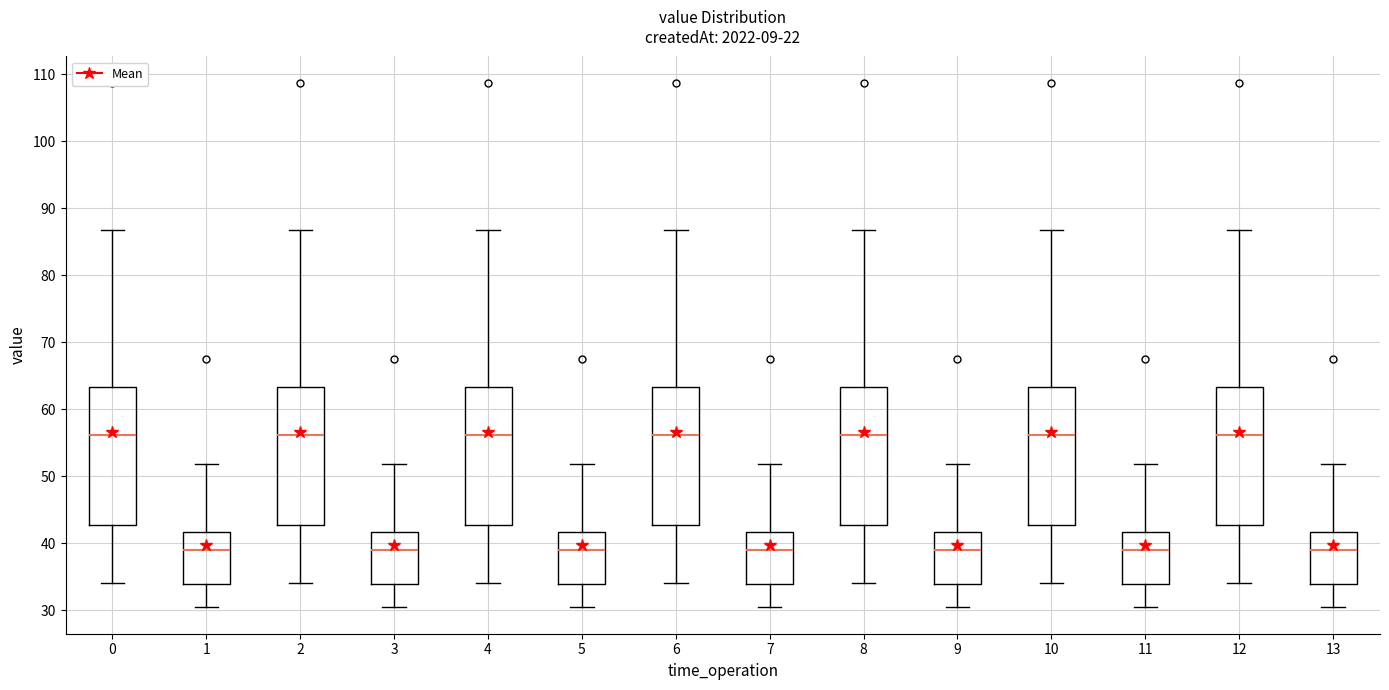

Reading left to right, read every box against the y-axis: the position of its median line, the range the box covers, and the ends of its whiskers. The values are not printed on the chart, so give them approximately, as read against the axis.

0: median 56, box 43 to 63, whiskers 34 to 87
1: median 39, box 34 to 42, whiskers 30 to 52
2: median 56, box 43 to 63, whiskers 34 to 87
3: median 39, box 34 to 42, whiskers 30 to 52
4: median 56, box 43 to 63, whiskers 34 to 87
5: median 39, box 34 to 42, whiskers 30 to 52
6: median 56, box 43 to 63, whiskers 34 to 87
7: median 39, box 34 to 42, whiskers 30 to 52
8: median 56, box 43 to 63, whiskers 34 to 87
9: median 39, box 34 to 42, whiskers 30 to 52
10: median 56, box 43 to 63, whiskers 34 to 87
11: median 39, box 34 to 42, whiskers 30 to 52
12: median 56, box 43 to 63, whiskers 34 to 87
13: median 39, box 34 to 42, whiskers 30 to 52